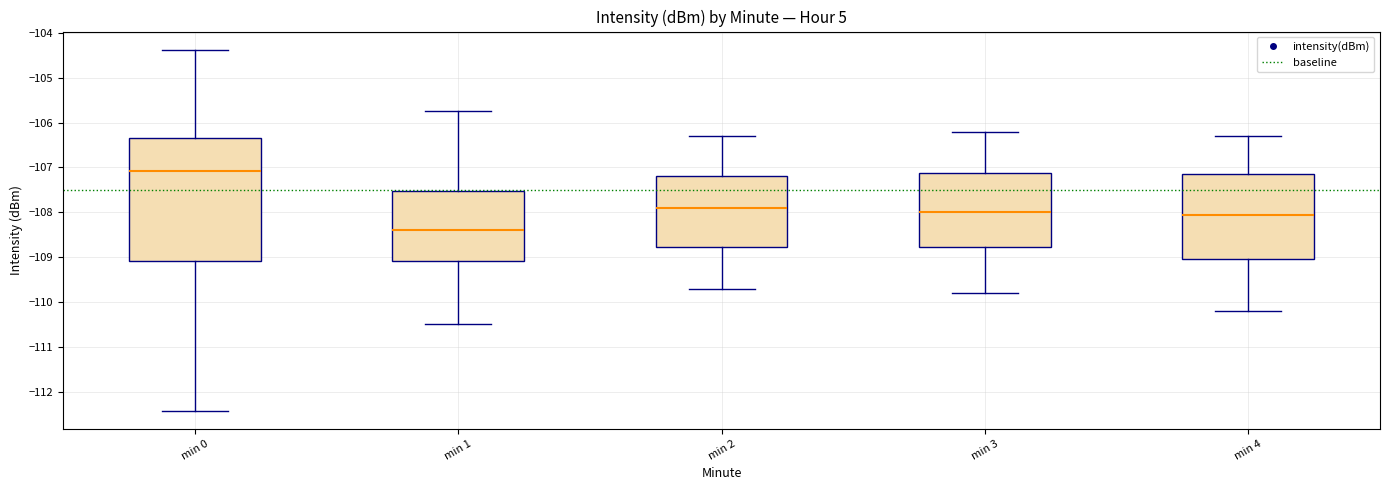

Where does the upper whisker of the box for min 3 end on the y-axis? The values are not printed on the chart, so give them approximately, as read against the axis.

-106.2